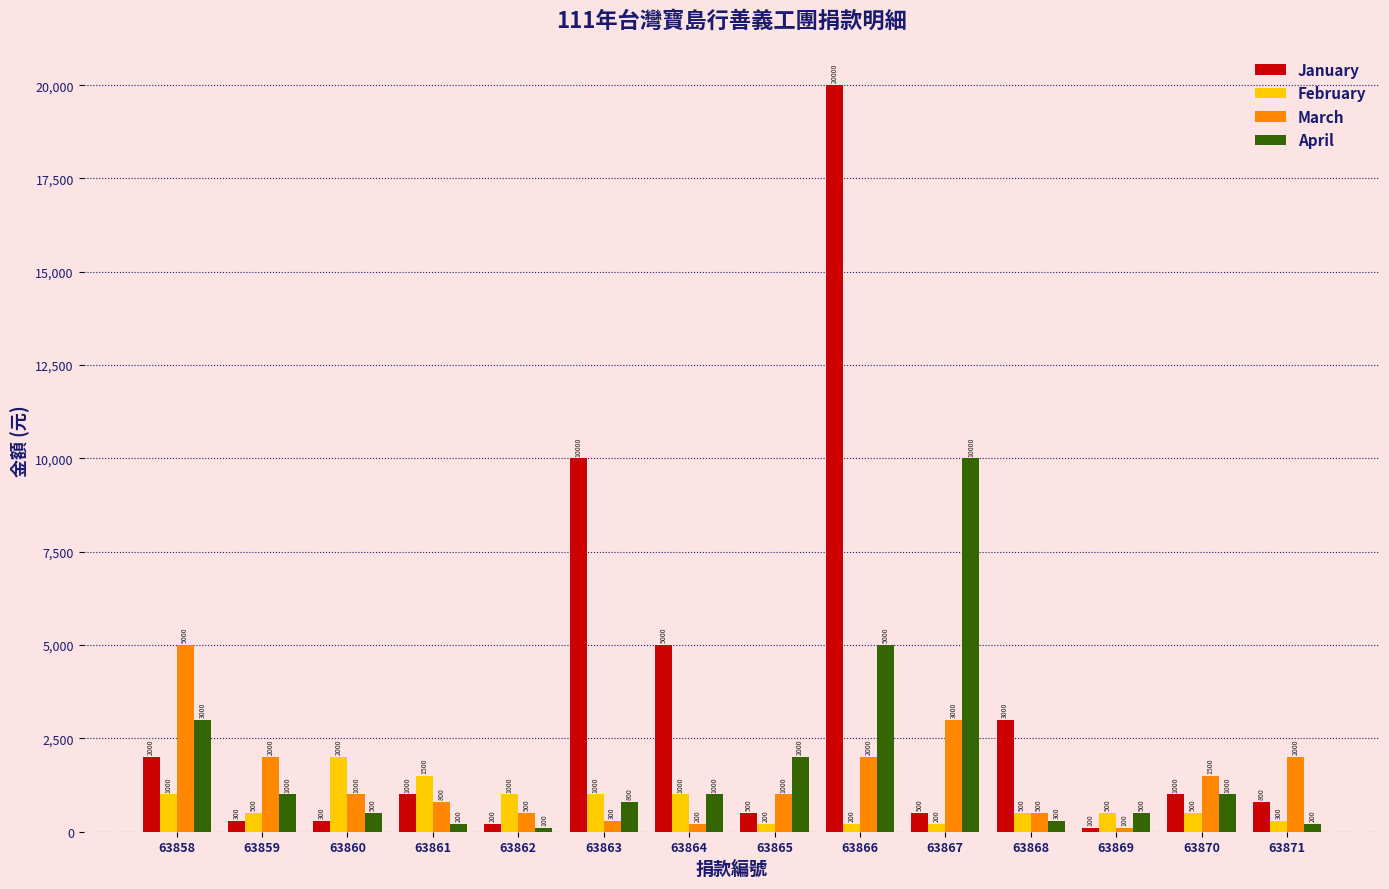

What is the difference between the maximum and minimum values in the April series?

9900